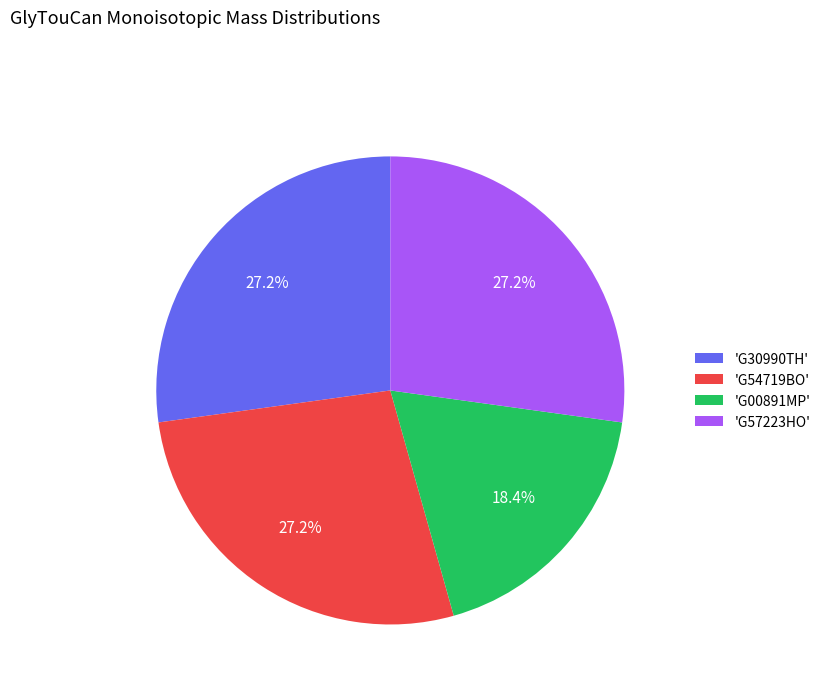

What is the ratio of the value at 'G00891MP' to the value at 'G54719BO'?

0.7